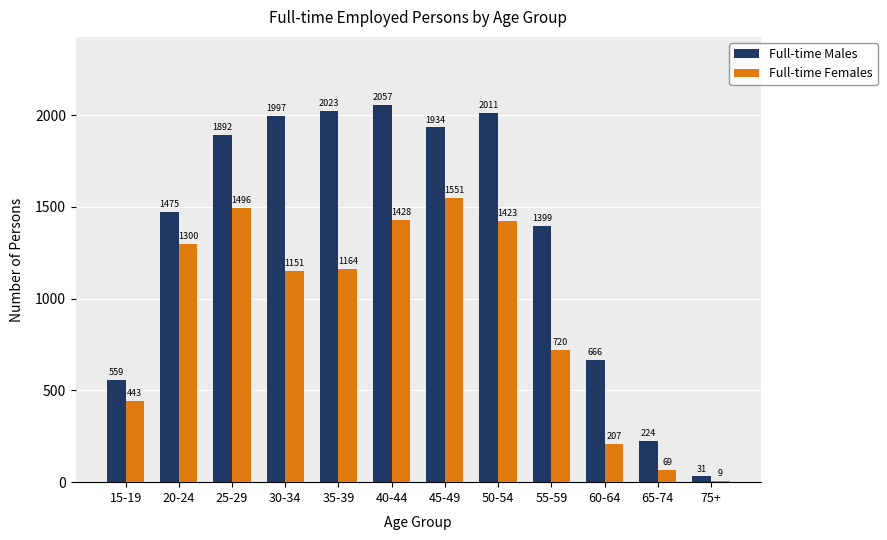

Does the chart contain stacked bars?

No